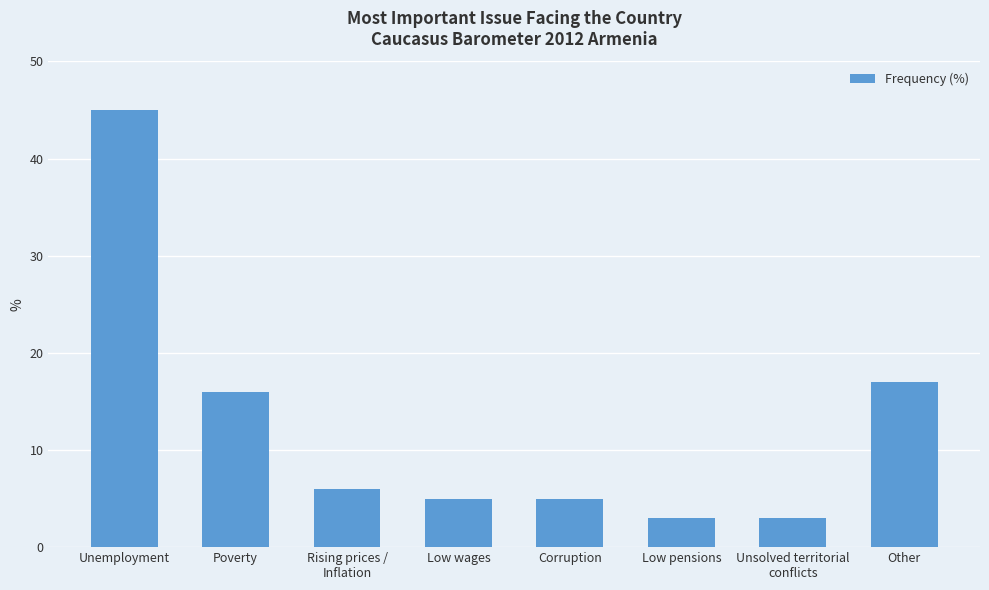

Reading right to left, what are all the values shown in this chart?

17	3	3	5	5	6	16	45